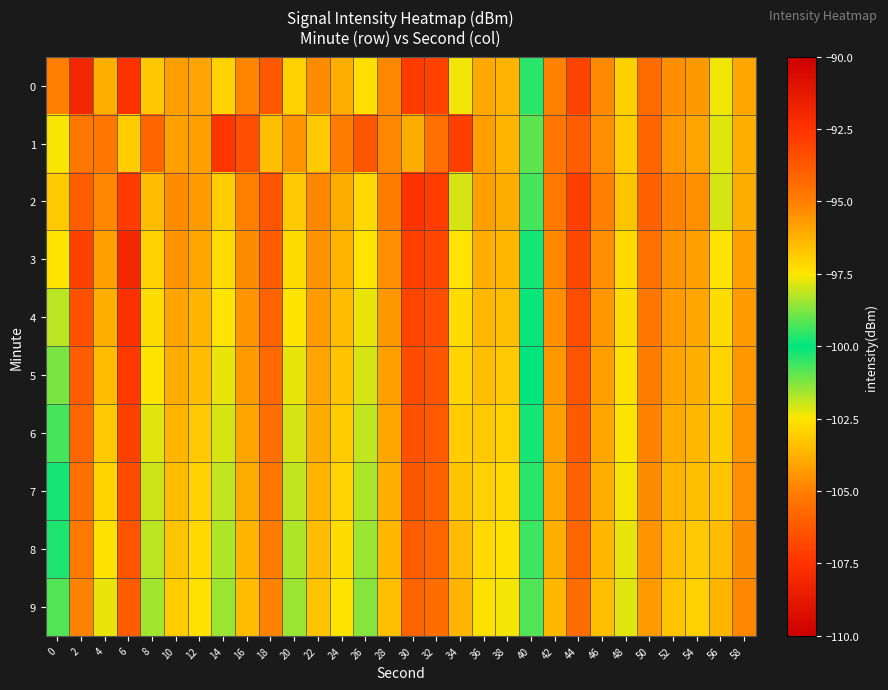

At how many categories does at least one series exceed -100?

6